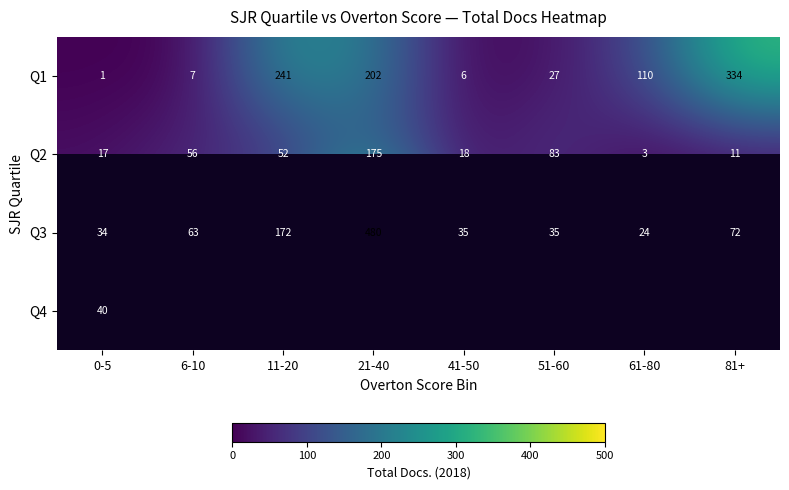

Is the value of Q4 at 41-50 greater than the value of Q1 at 0-5?

No